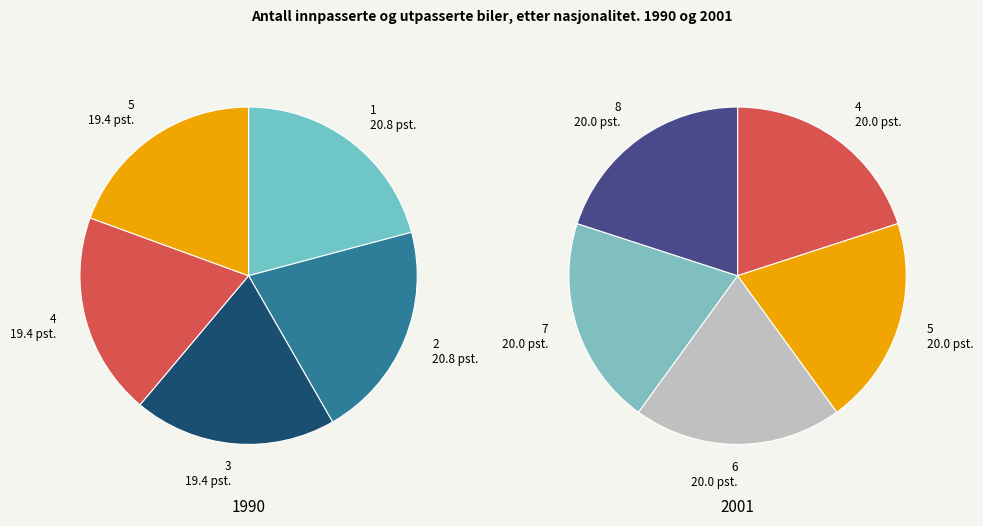

How many slices are in this pie chart?

8